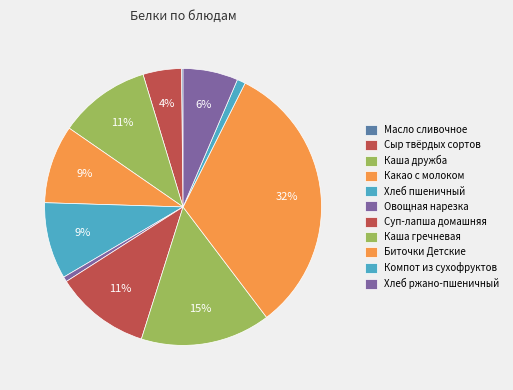

What portion of the pie excludes Хлеб пшеничный?

91.1%